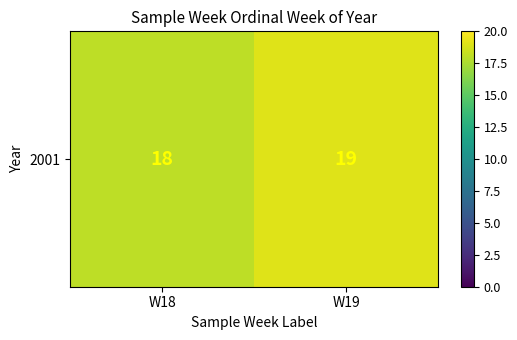

How many data points are less than 19?

1